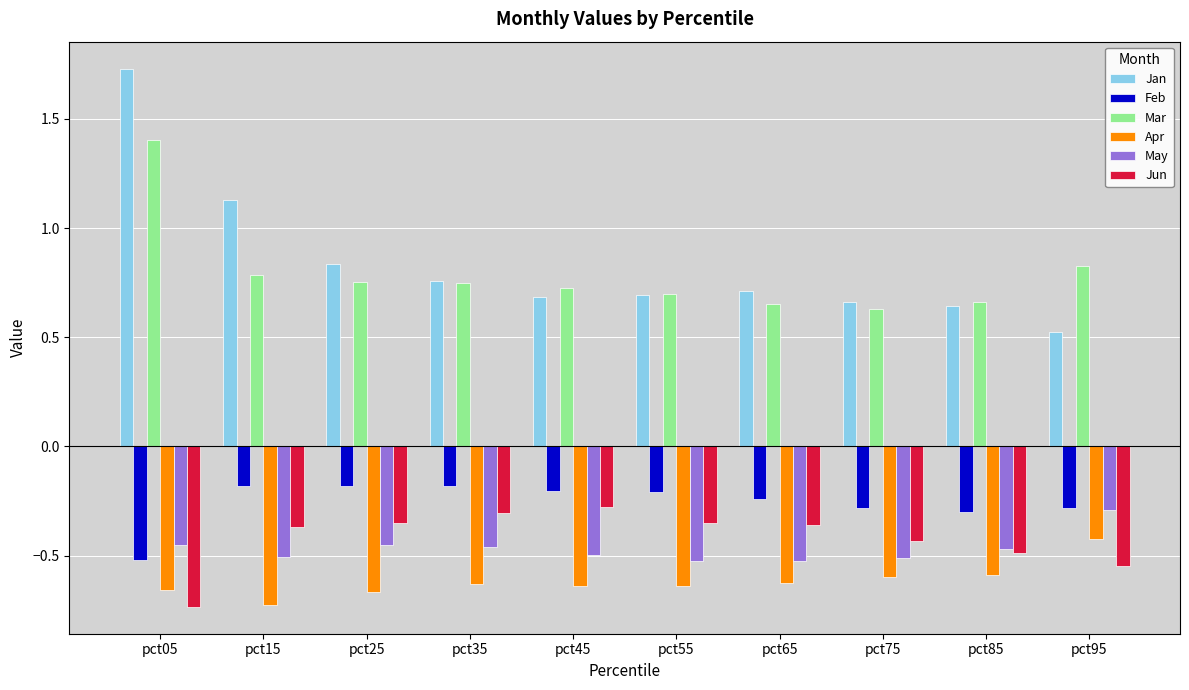

At which category is the sum across all series the highest?

pct05